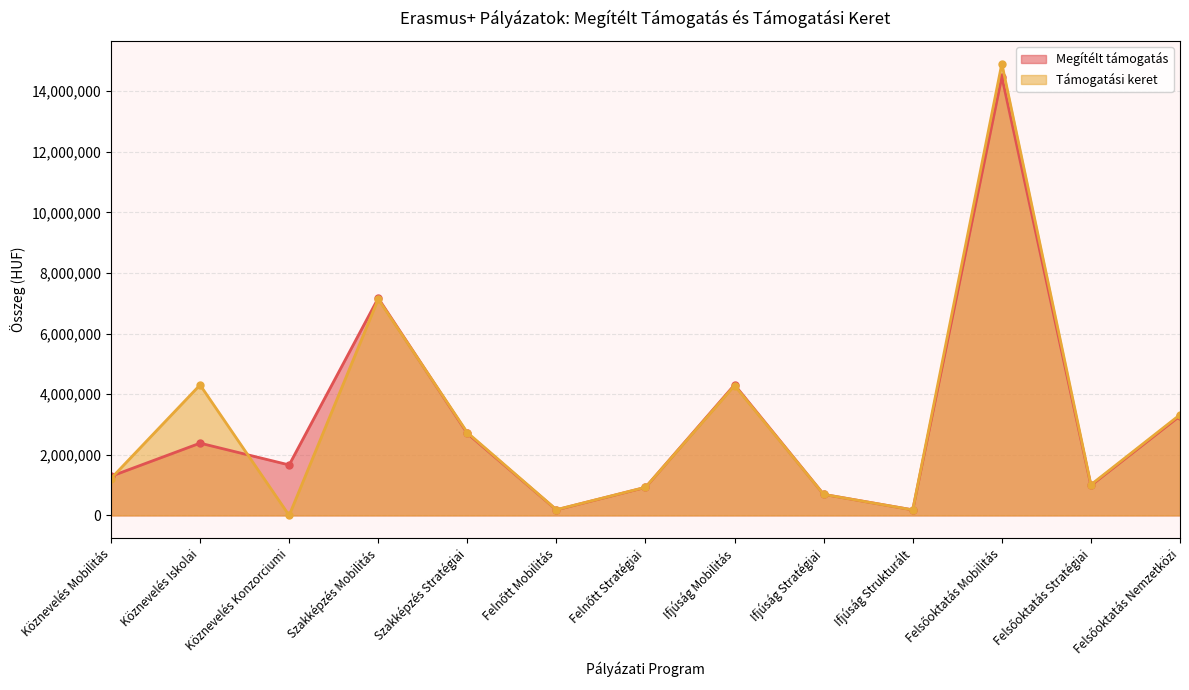

At Köznevelés Konzorciumi, list the series in order from largest to smallest.

Megítélt támogatás, Támogatási keret